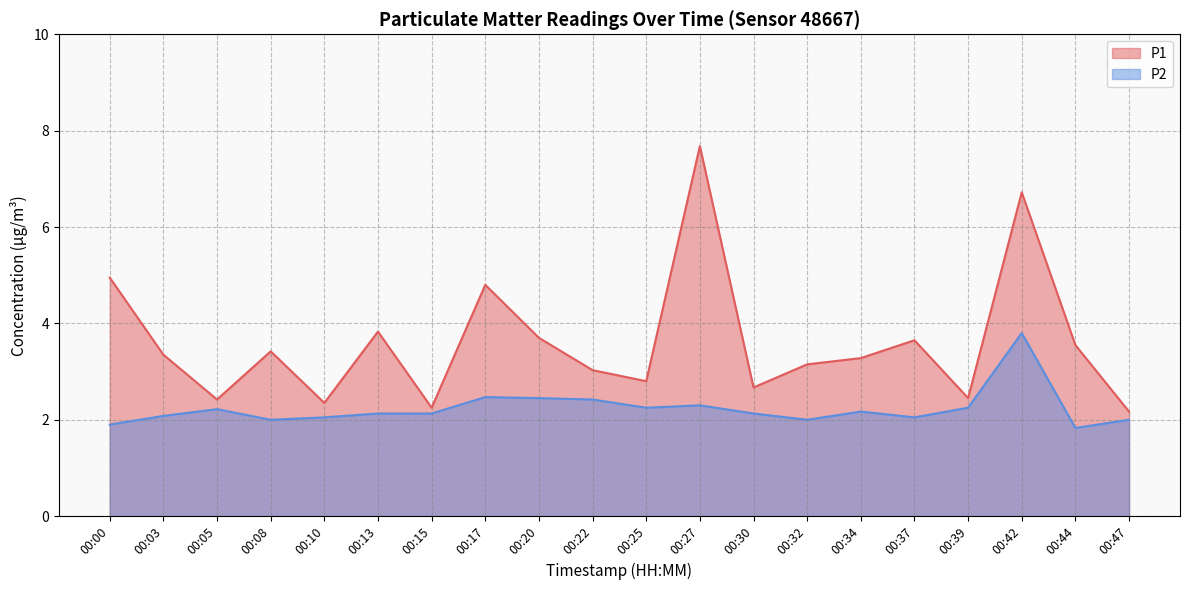

What is the value of the P1 point at the 2nd from the left?

3.4